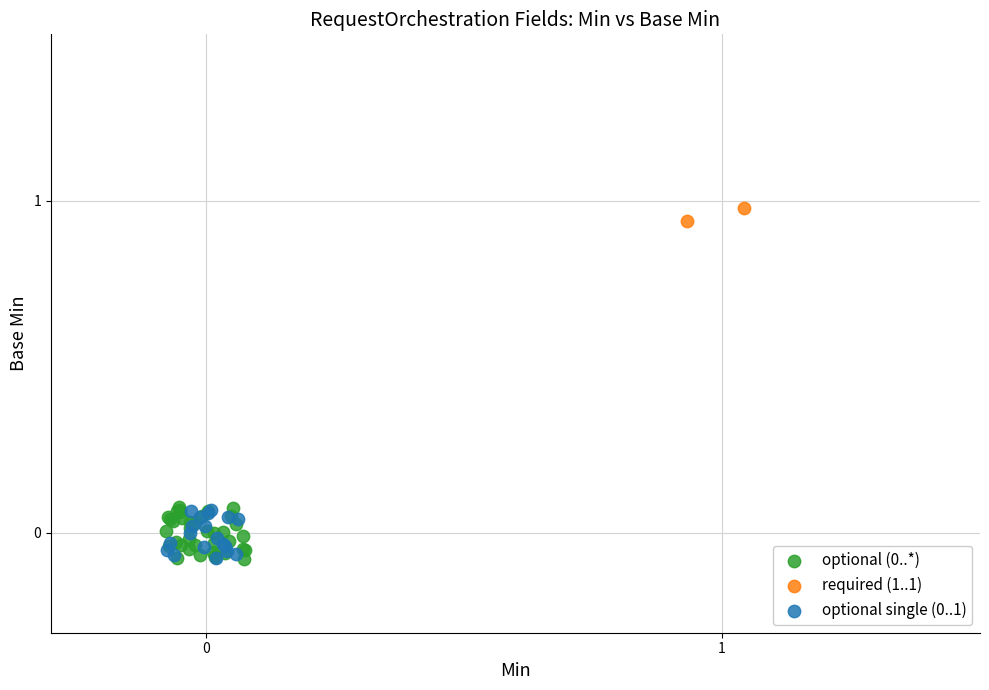

Which series reaches the maximum Y coordinate?

required (1..1)